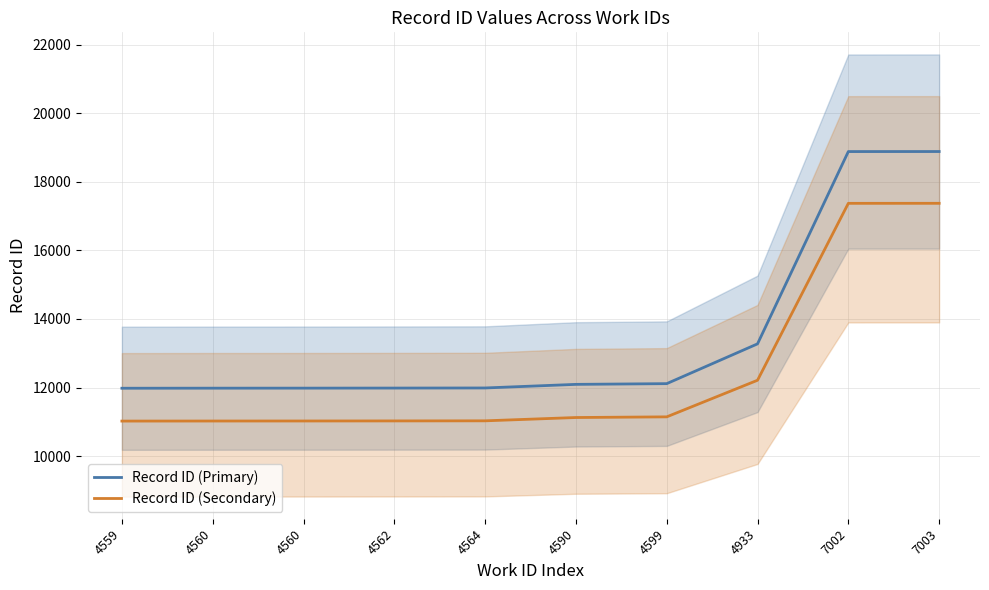

How many lines are shown in the chart?

2